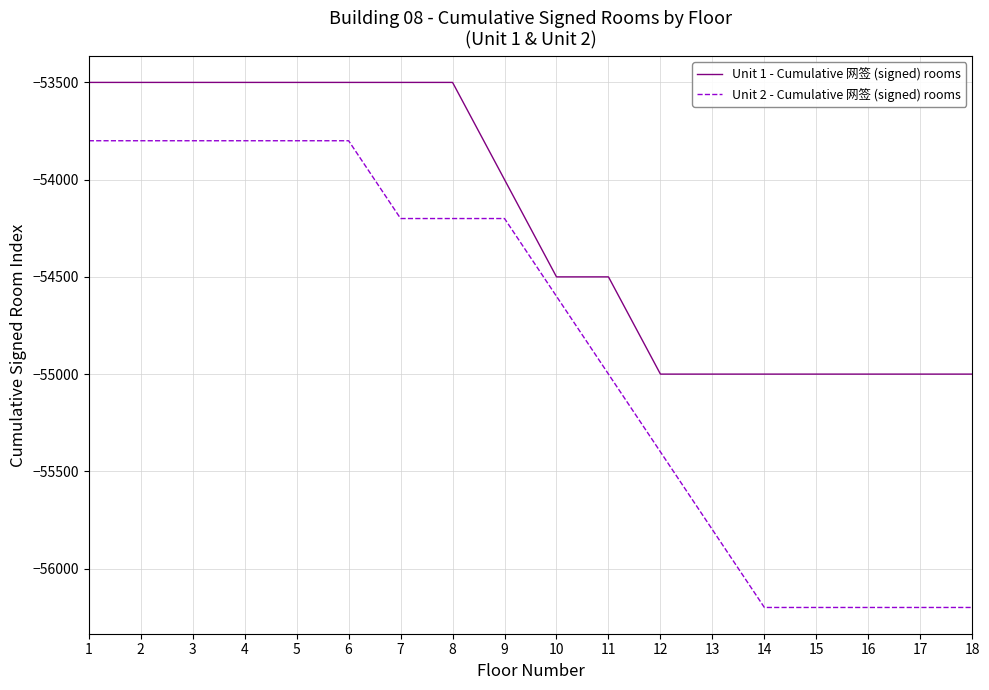

Does the chart display data point markers on the line(s)?

No